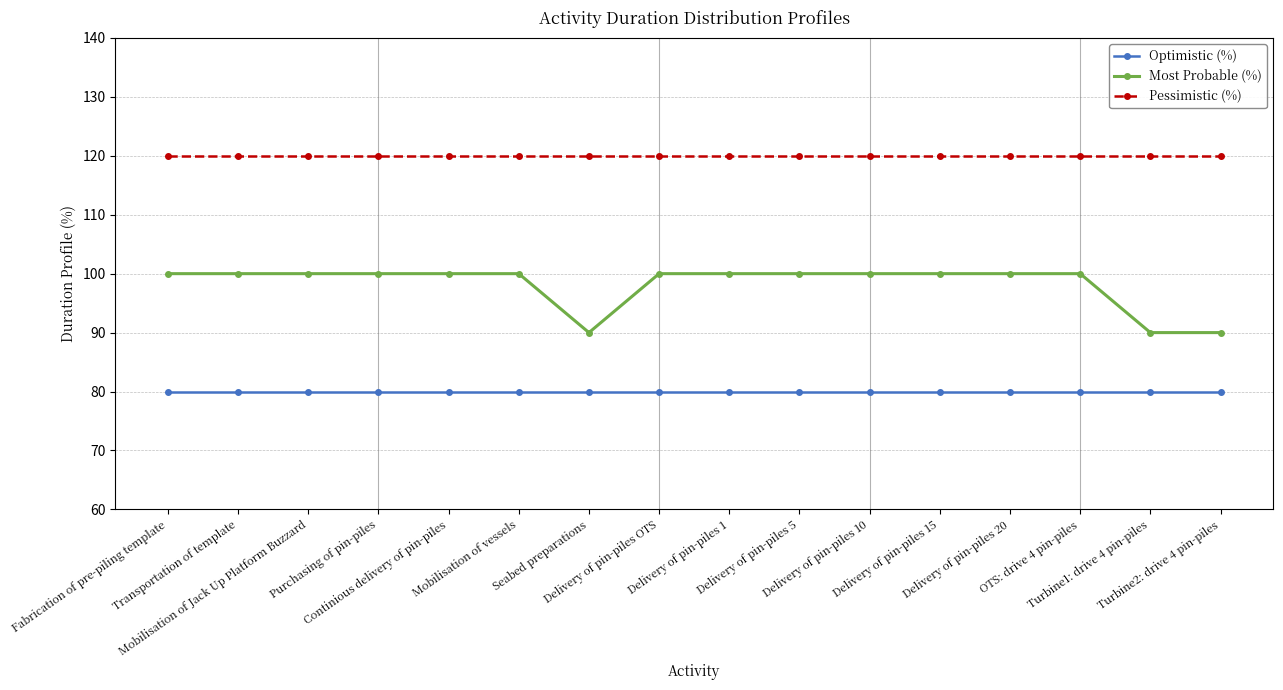

What is the label of the 13th point from the left?

Delivery of pin-piles 20